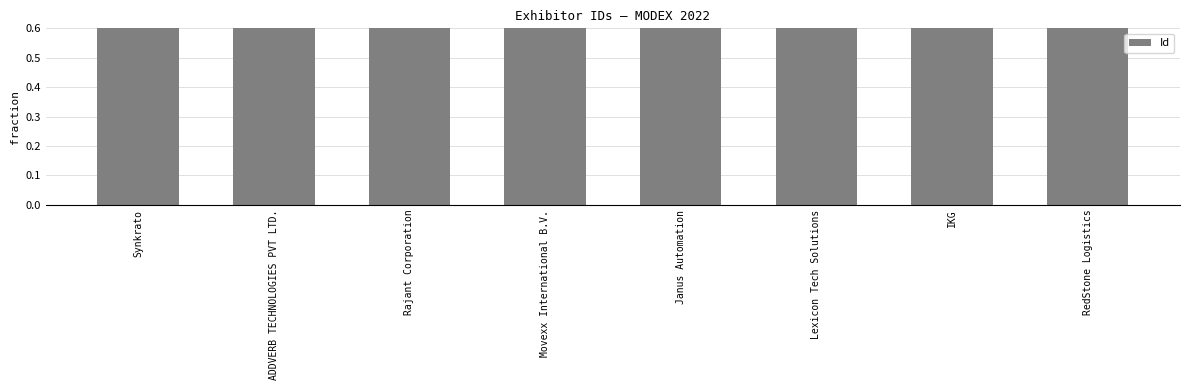

Reading right to left, extract all data points from this chart.

RedStone Logistics=1.0	IKG=1.0	Lexicon Tech Solutions=1.0	Janus Automation=1.0	Movexx International B.V.=1.0	Rajant Corporation=1.0	ADDVERB TECHNOLOGIES PVT LTD.=1.0	Synkrato=1.0